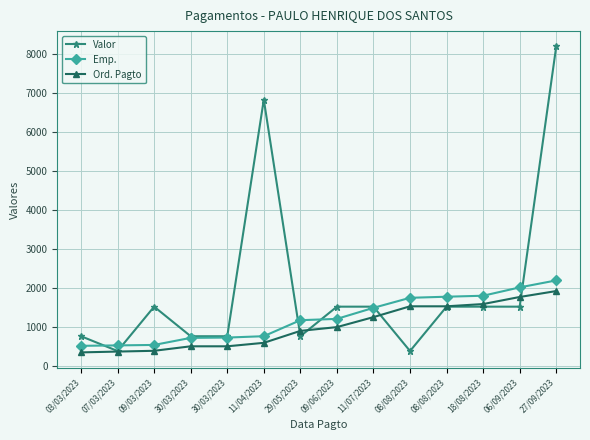

What is the greatest value displayed?

8186.4